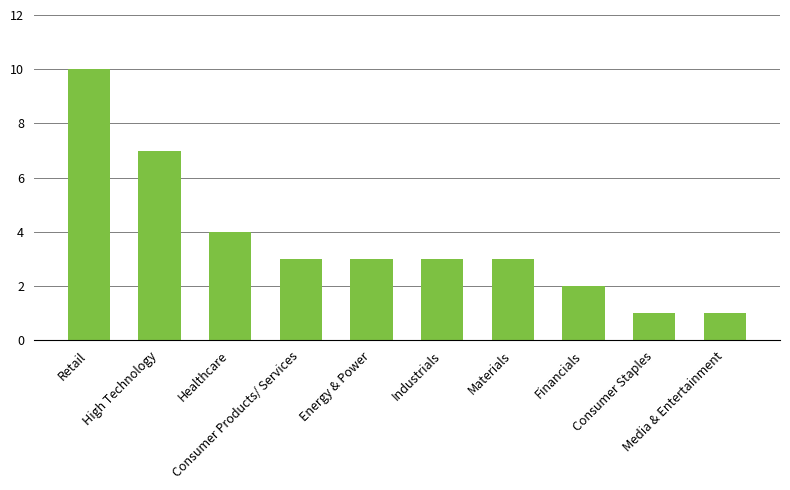

What is the approximate value at Industrials?

3